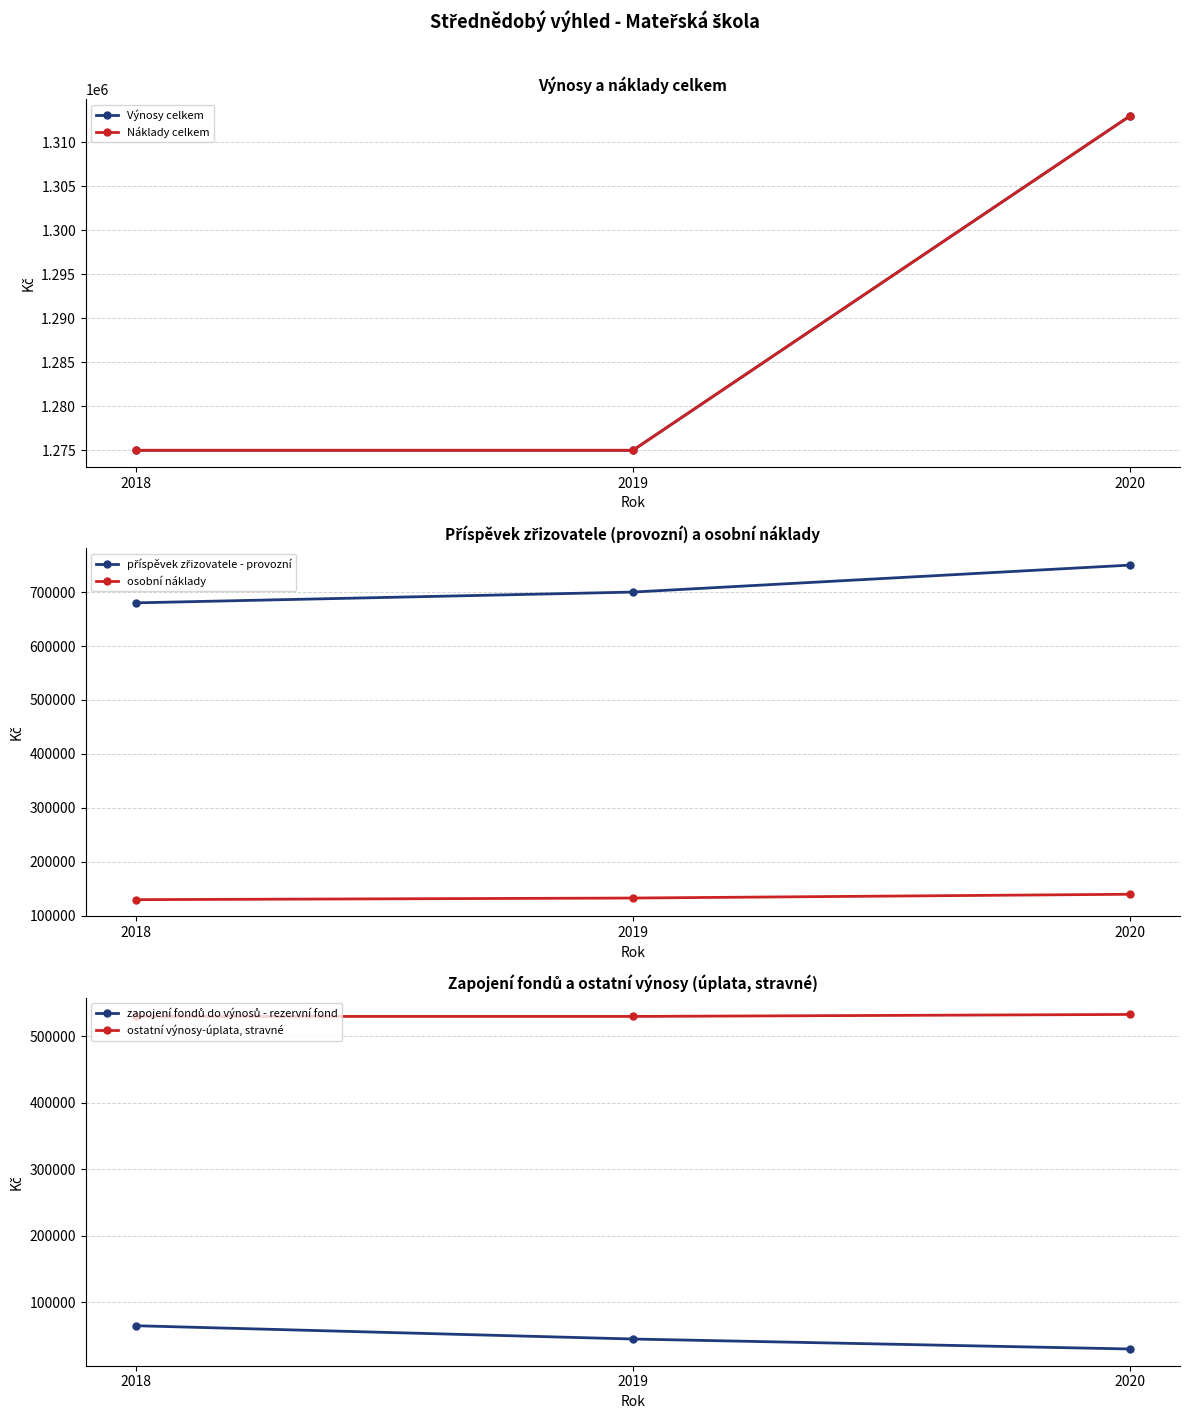

Is it true that zapojení fondů do výnosů - rezervní fond equals 30000 at 2020?

True